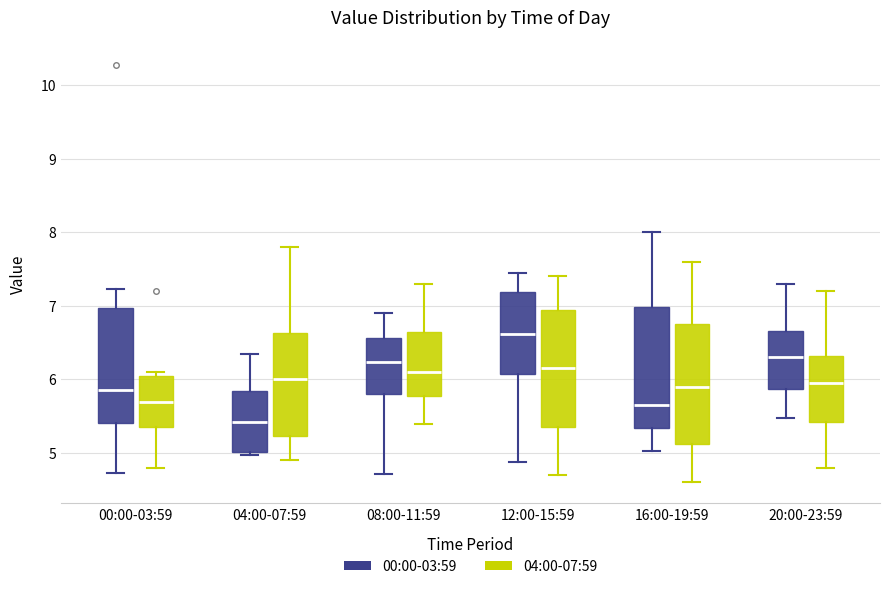

Reading left to right, read every box against the y-axis: the position of its median line, the range the box covers, and the ends of its whiskers. The values are not printed on the chart, so give them approximately, as read against the axis.

00:00-03:59 (00:00-03:59): median 5.9, box 5.4 to 7.0, whiskers 4.7 to 7.2
00:00-03:59 (04:00-07:59): median 5.7, box 5.4 to 6.1, whiskers 4.8 to 6.1 (just above the box's upper edge)
04:00-07:59 (00:00-03:59): median 5.4, box 5.0 to 5.8, whiskers 5.0 (just below the box's lower edge) to 6.4
04:00-07:59 (04:00-07:59): median 6.0, box 5.2 to 6.6, whiskers 4.9 to 7.8
08:00-11:59 (00:00-03:59): median 6.2, box 5.8 to 6.6, whiskers 4.7 to 6.9
08:00-11:59 (04:00-07:59): median 6.1, box 5.8 to 6.7, whiskers 5.4 to 7.3
12:00-15:59 (00:00-03:59): median 6.6, box 6.1 to 7.2, whiskers 4.9 to 7.5
12:00-15:59 (04:00-07:59): median 6.2, box 5.4 to 7.0, whiskers 4.7 to 7.4
16:00-19:59 (00:00-03:59): median 5.7, box 5.3 to 7.0, whiskers 5.0 to 8.0
16:00-19:59 (04:00-07:59): median 5.9, box 5.1 to 6.8, whiskers 4.6 to 7.6
20:00-23:59 (00:00-03:59): median 6.3, box 5.9 to 6.7, whiskers 5.5 to 7.3
20:00-23:59 (04:00-07:59): median 6.0, box 5.4 to 6.3, whiskers 4.8 to 7.2